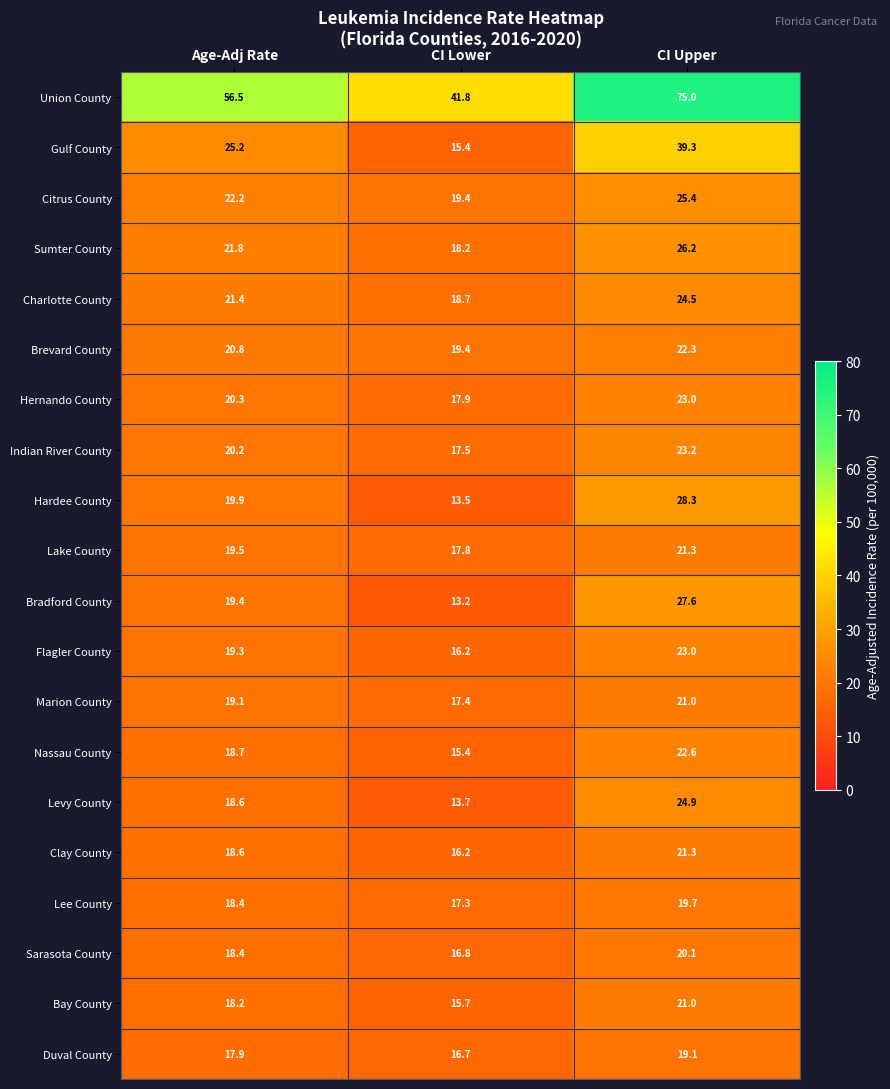

What is the total value across all series at CI Upper?

528.8